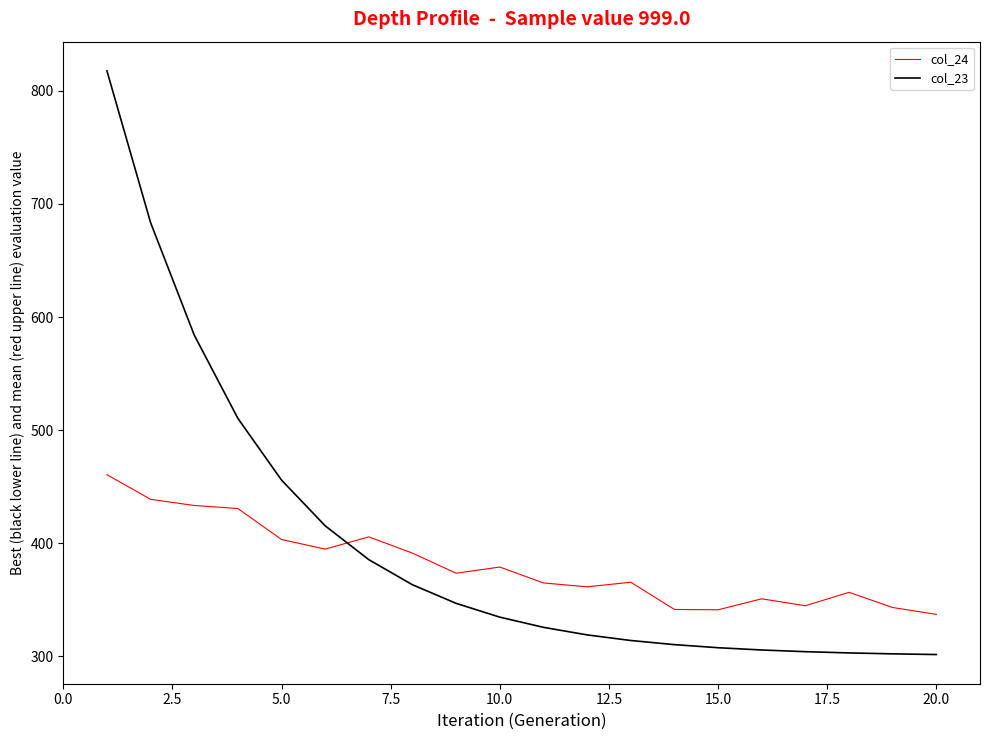

What is the greatest value displayed?

817.8